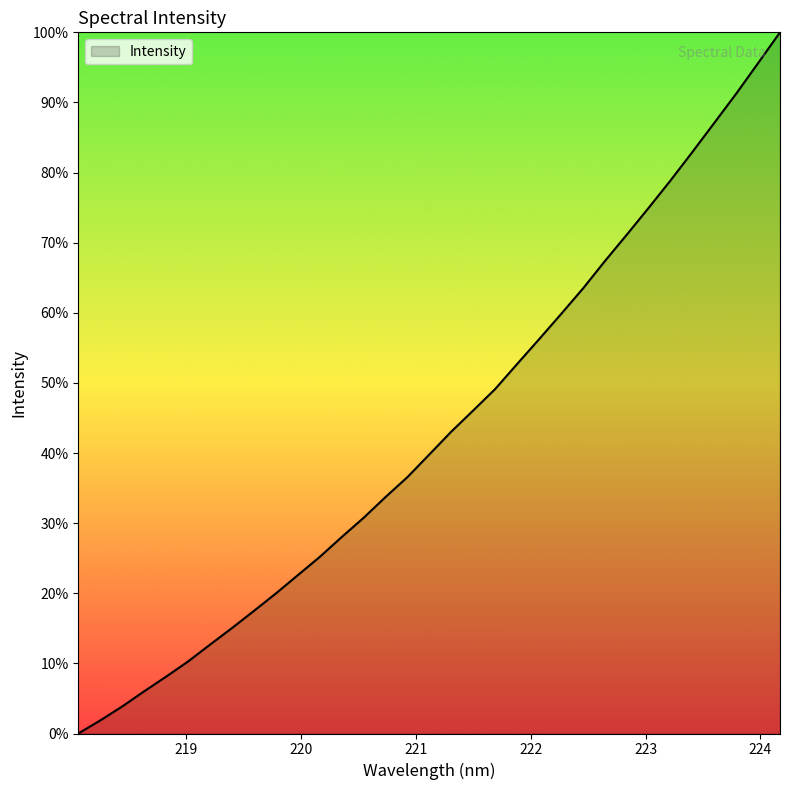

Does the chart have visible grid lines?

No